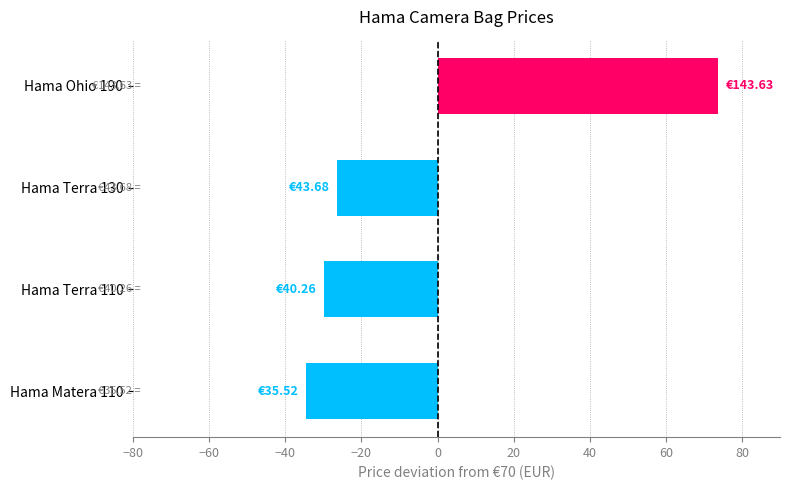

Are the bars horizontal?

Yes